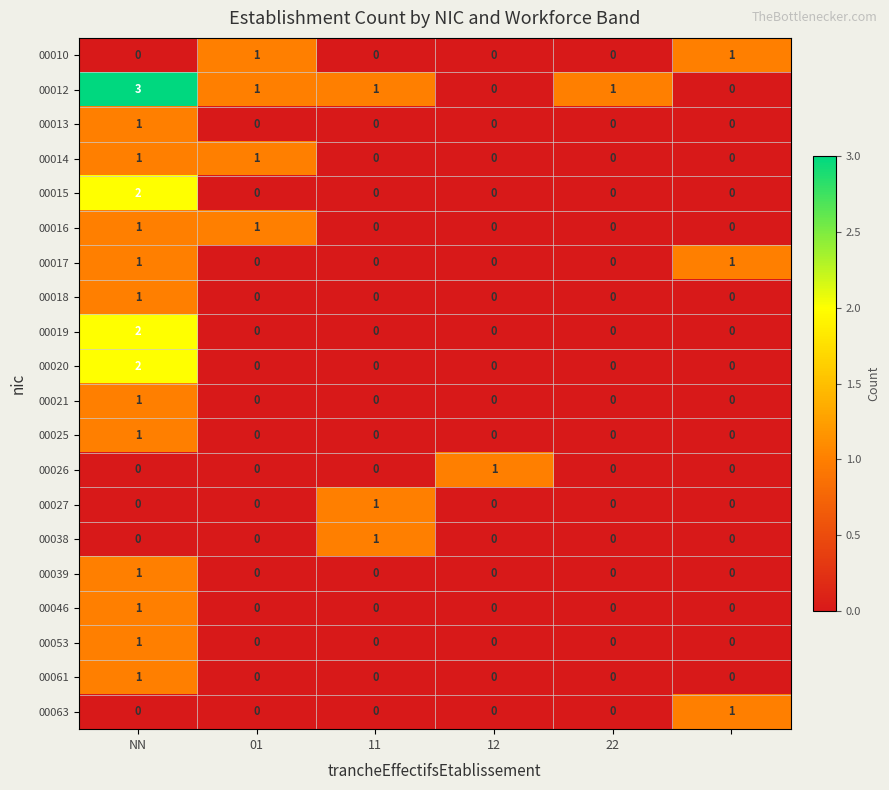

Which series has the widest spread of values?

00012